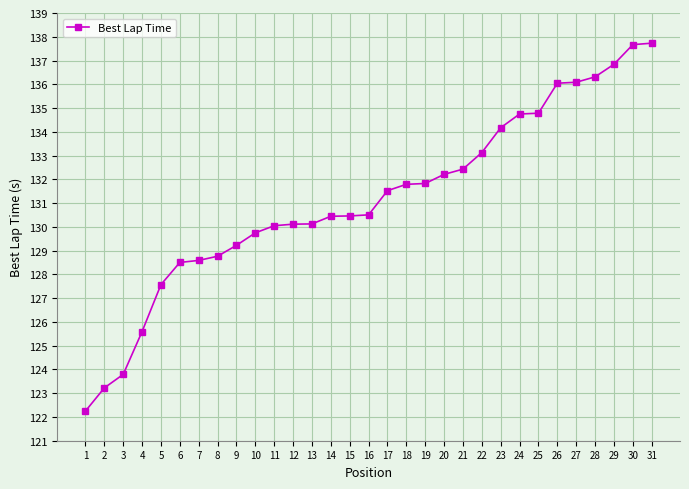

What is the value of the 18th point from the left?

131.8